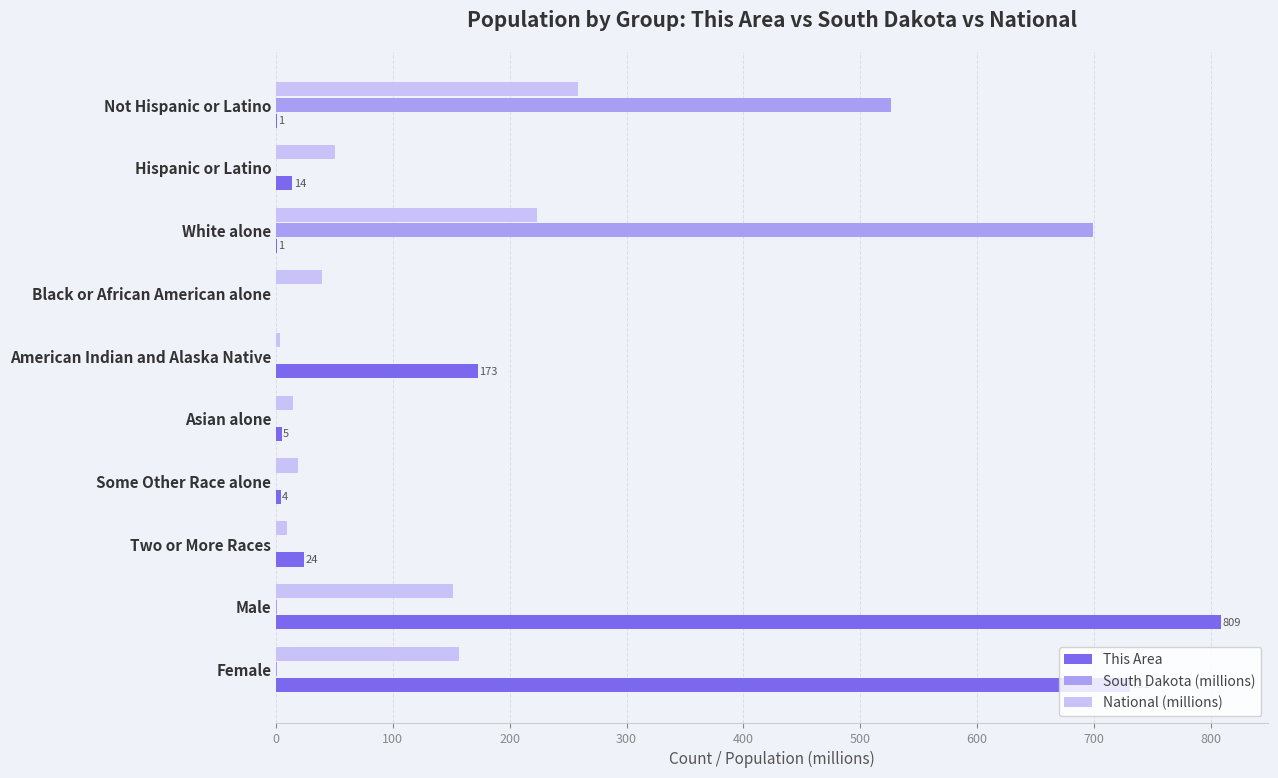

Which series changed the most between White alone and Asian alone?

South Dakota (millions)